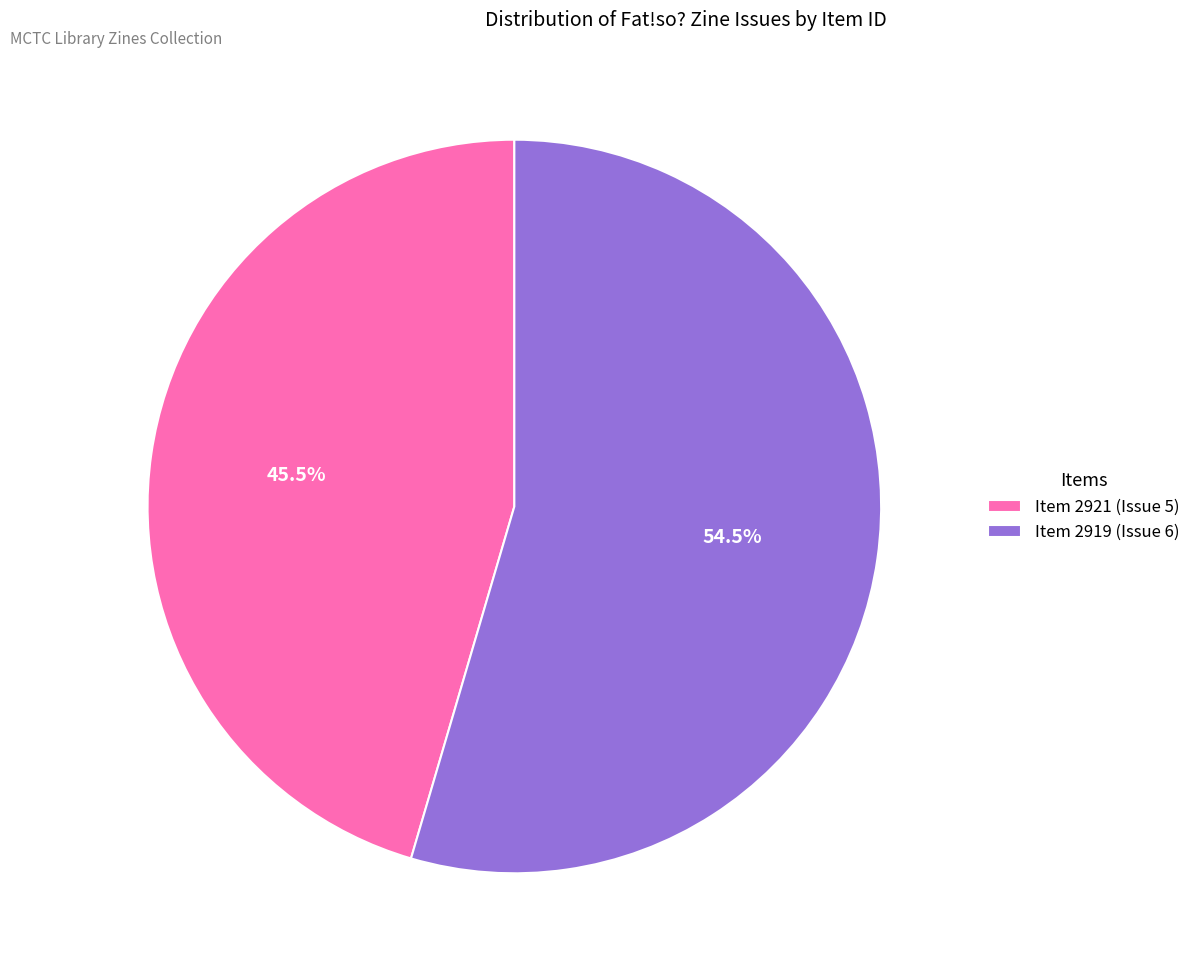

Does any single category account for the majority?

Yes